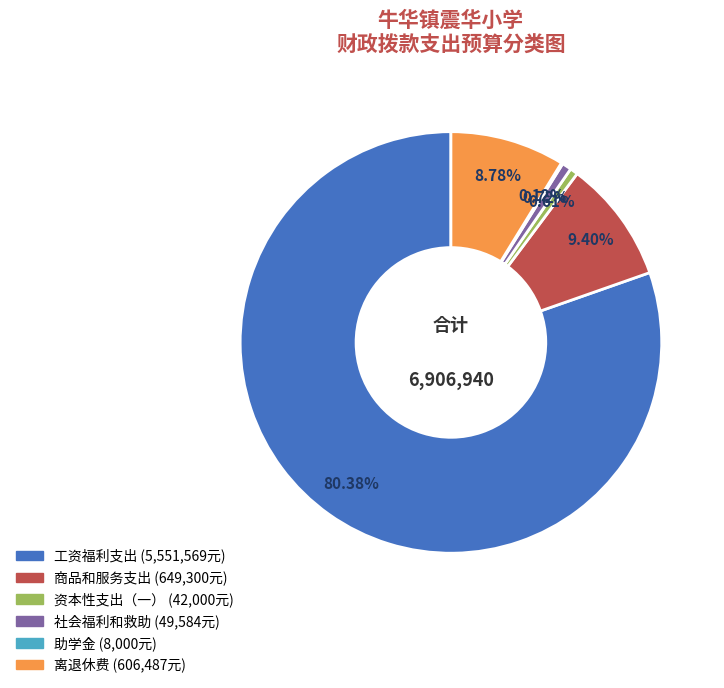

Which has a higher value, 离退休费 or 商品和服务支出?

商品和服务支出